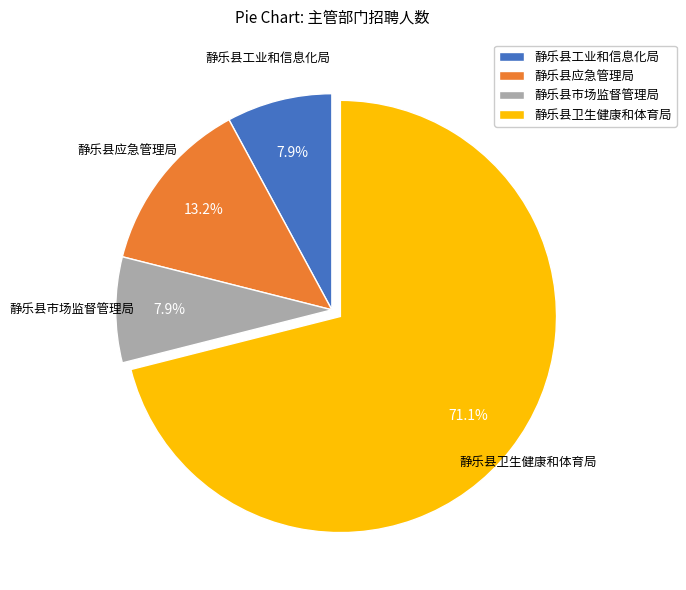

What is the ratio of the value at 静乐县工业和信息化局 to the value at 静乐县应急管理局?

0.6